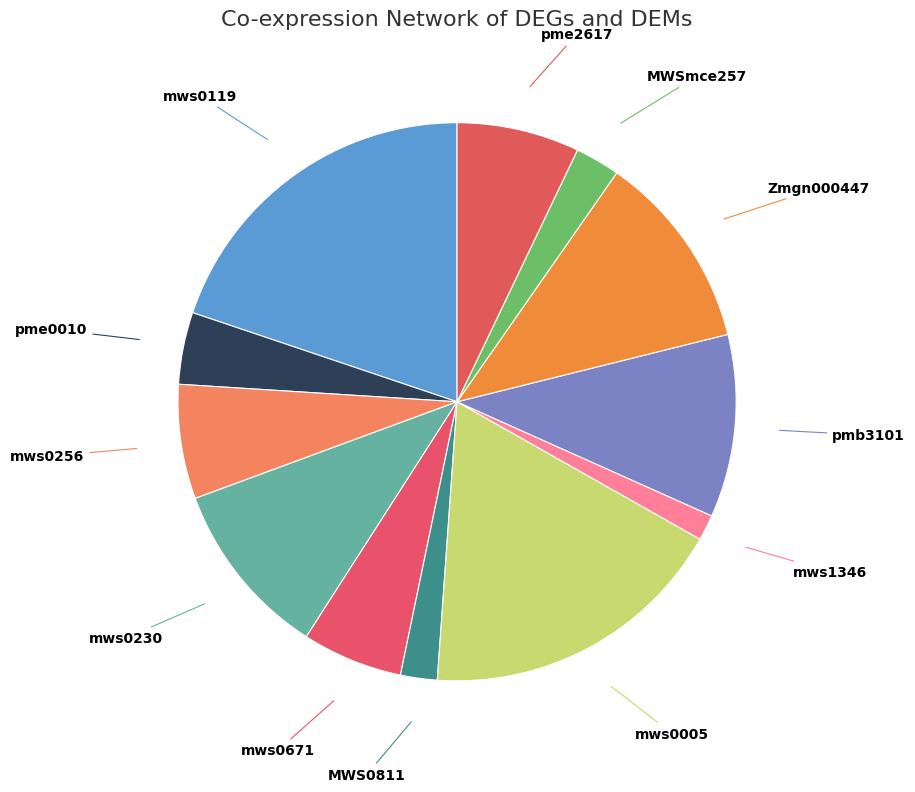

Between MWS0811 and mws1346, which is larger?

MWS0811